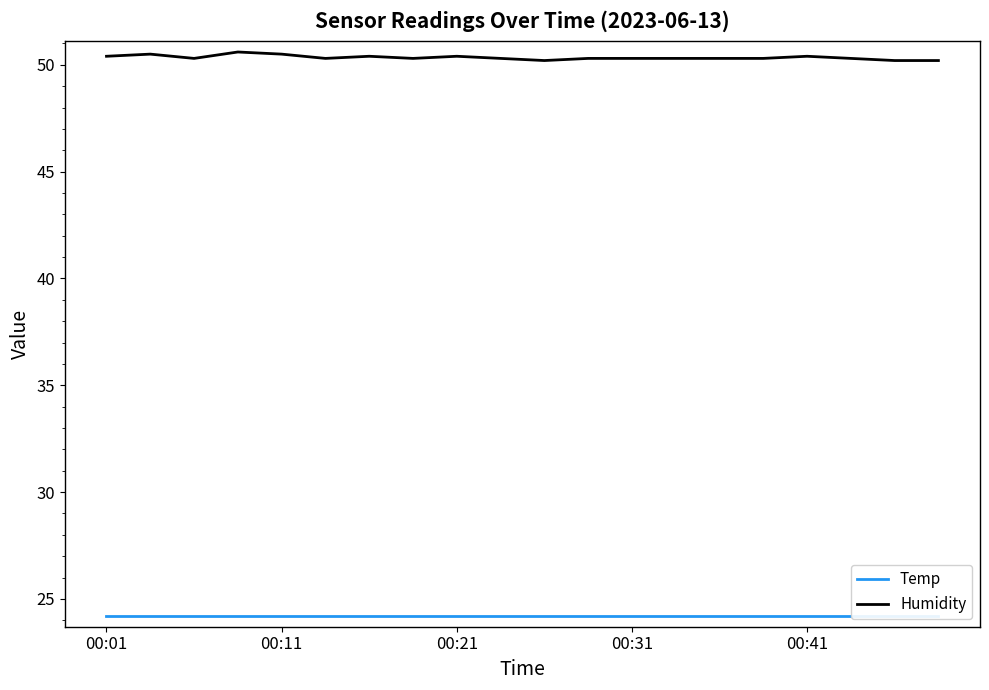

At how many categories does at least one series exceed 37?

20